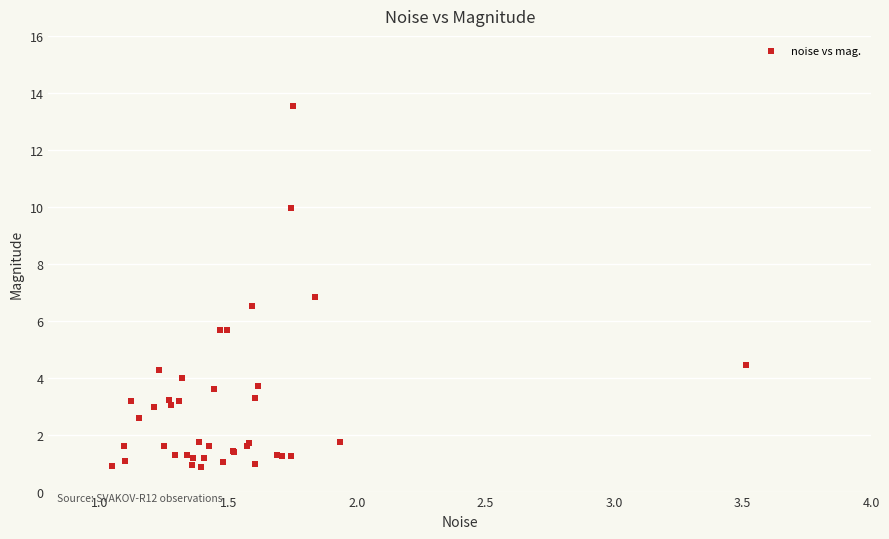

What Y value in the scatter plot is closest to 7?

6.8